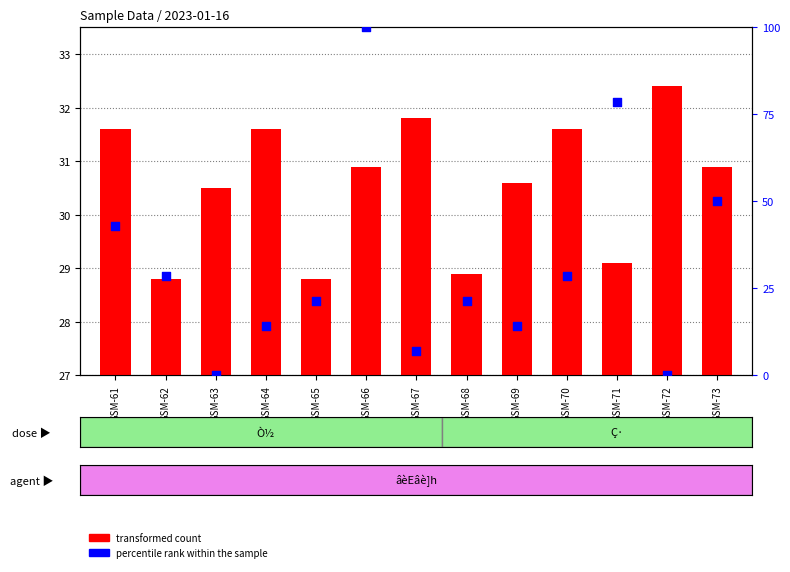

Which series reaches the minimum Y coordinate?

percentile rank within the sample